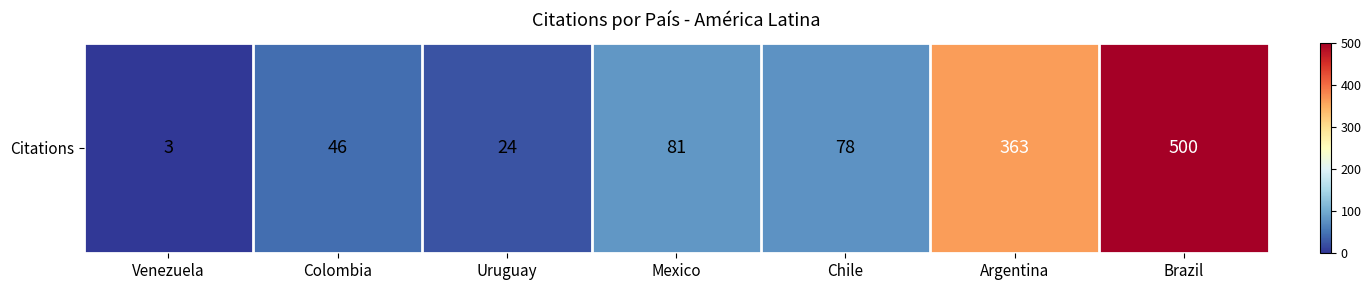

Which category has the lowest value across all series?

Venezuela